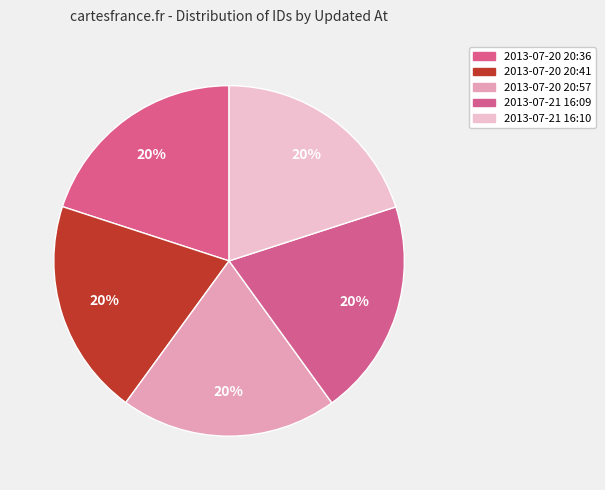

How many slices are in this pie chart?

5